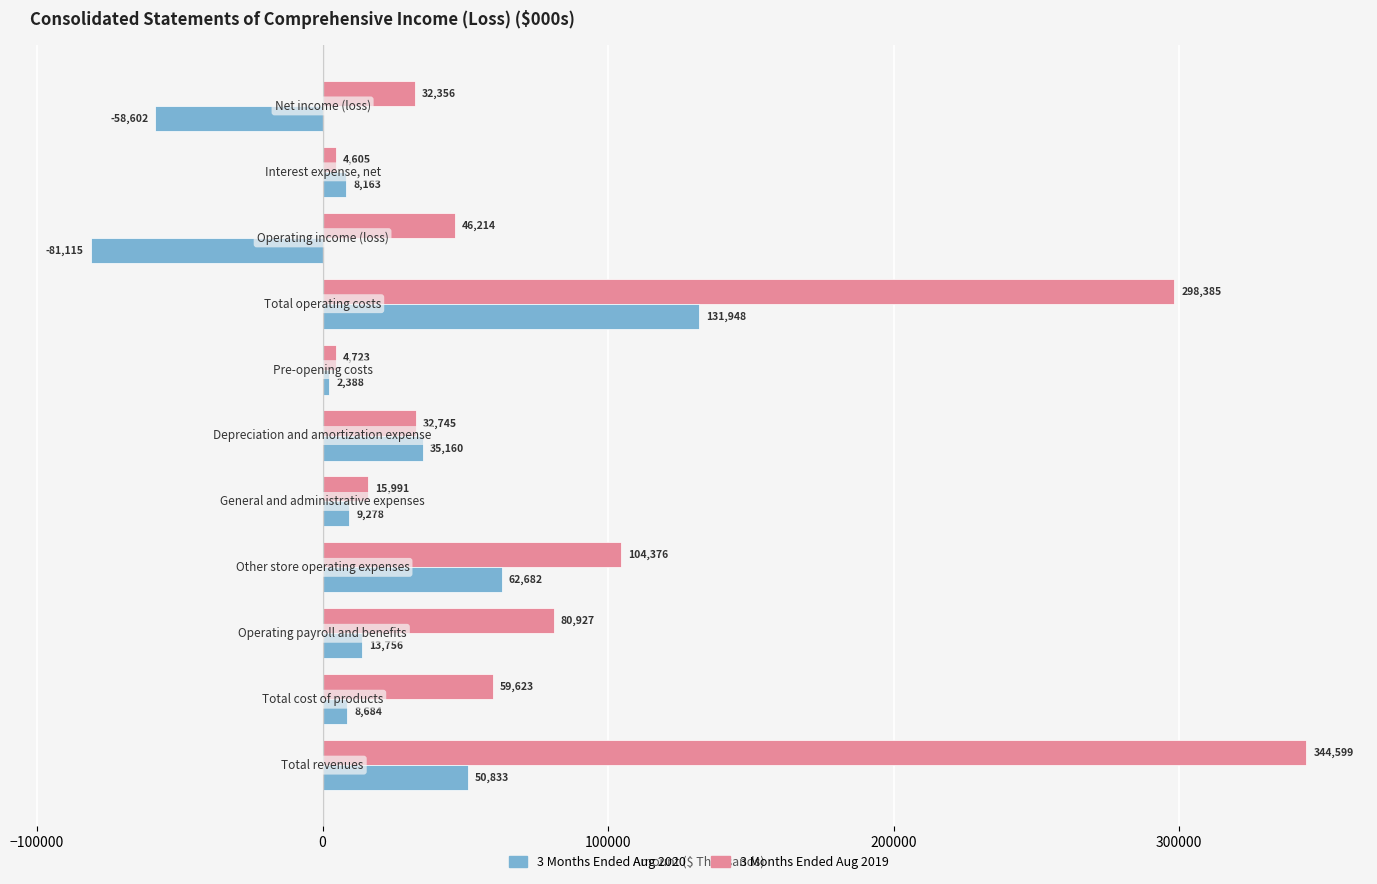

List the series in order of their peak value, lowest first.

3 Months Ended Aug 2020, 3 Months Ended Aug 2019